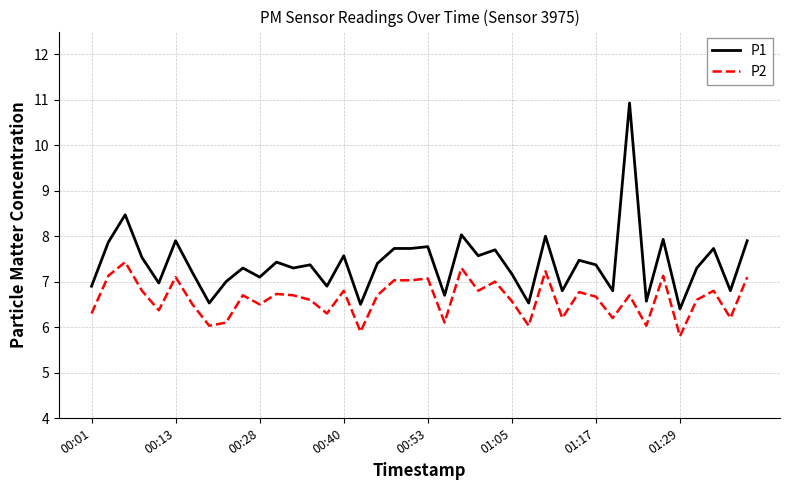

What are all the series names shown in the legend?

P1, P2